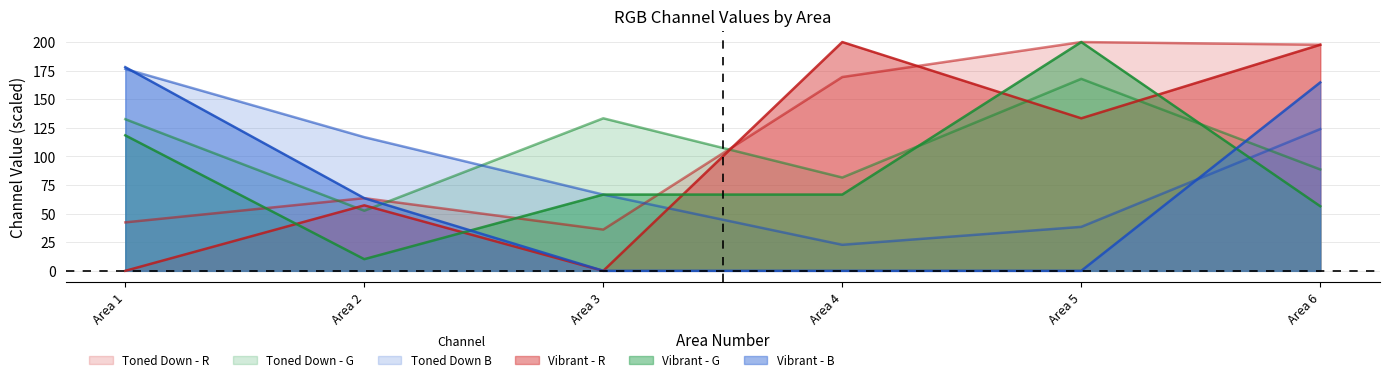

What are all the series names shown in the legend?

Vibrant - R, Vibrant - G, Vibrant - B, Toned Down - R, Toned Down - G, Toned Down B